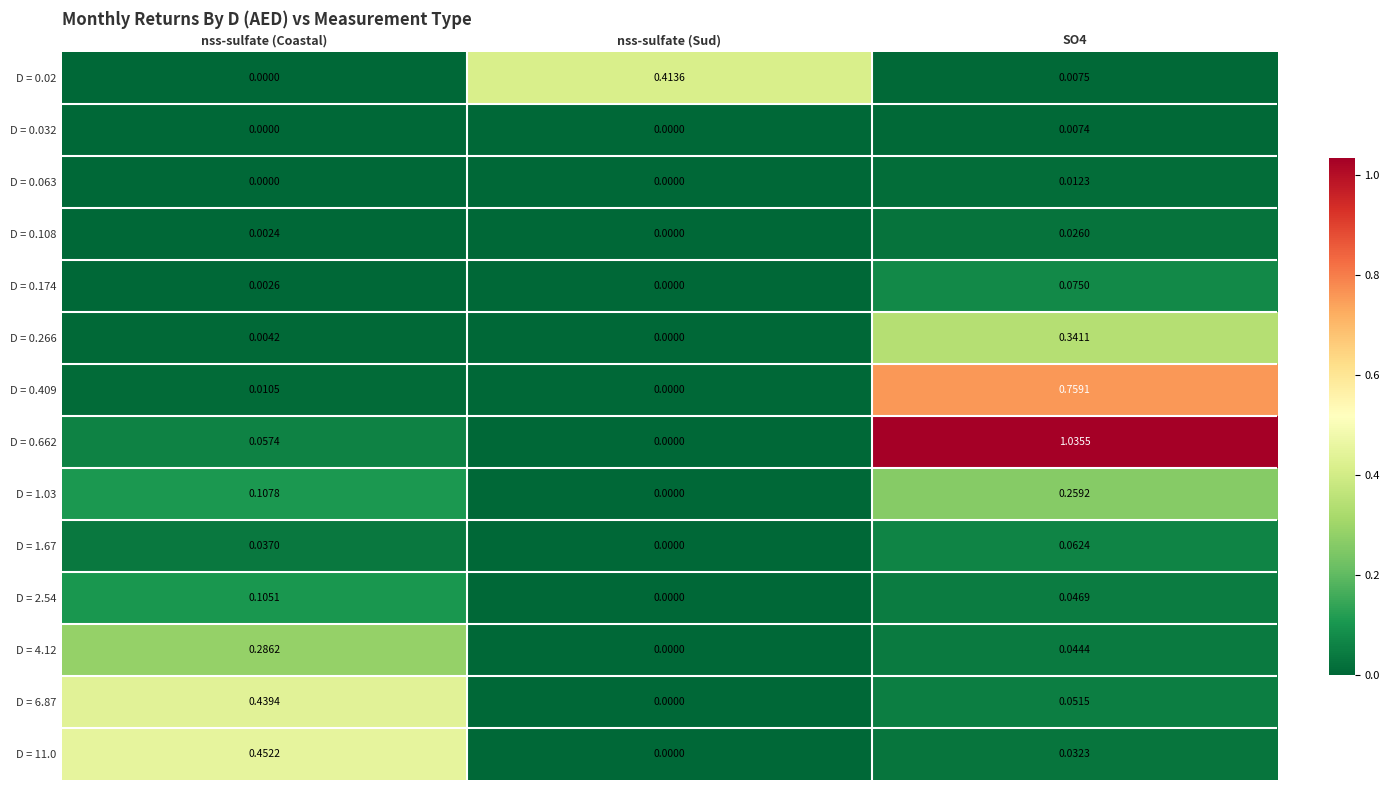

At which label does D = 0.108 reach its minimum?

nss-sulfate (Sud)